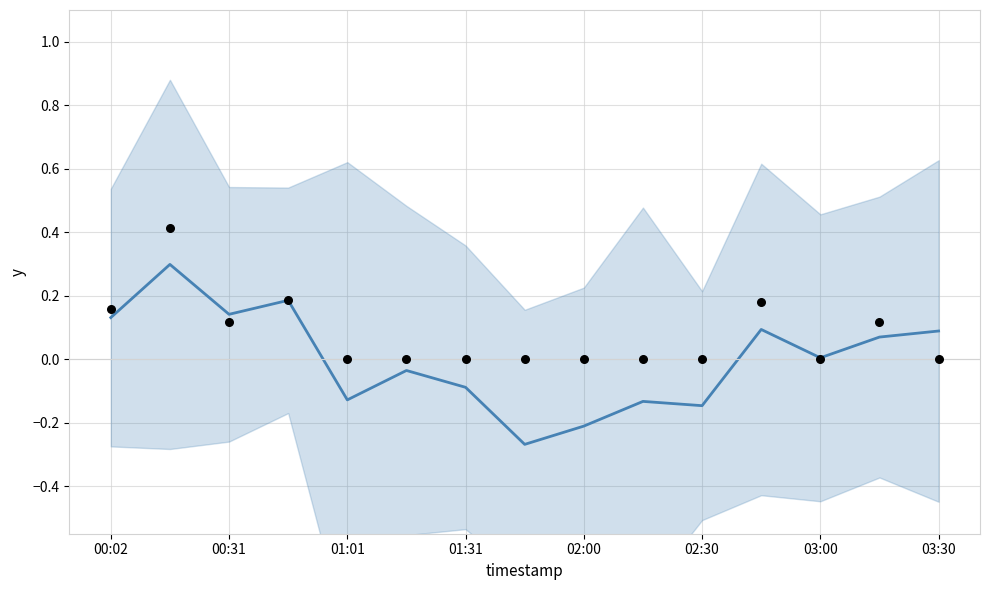

At how many categories does at least one series exceed 0?

8